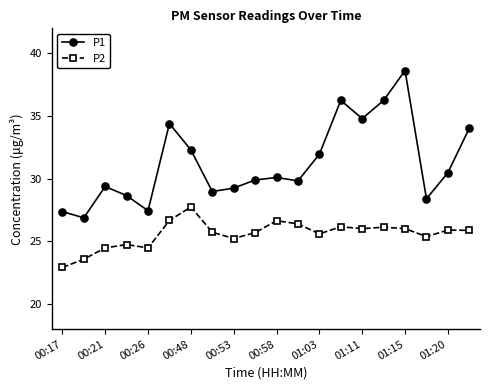

Which series has the largest range (max minus min)?

P1